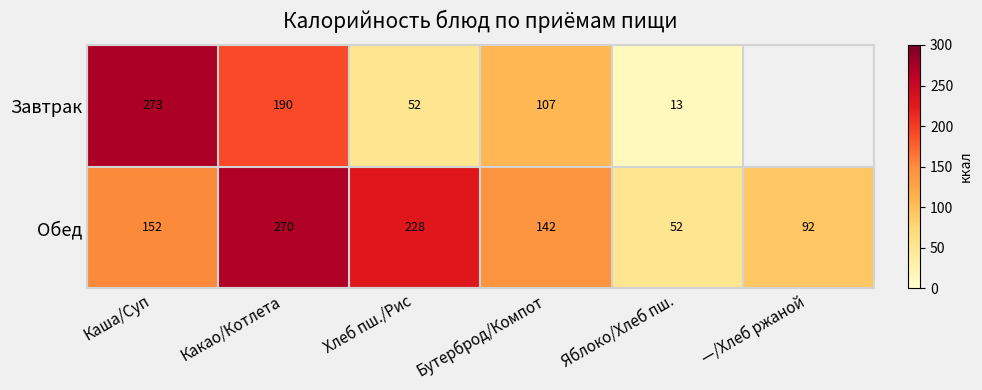

What is the spread (max minus min) of values at Хлеб пш./Рис?

176